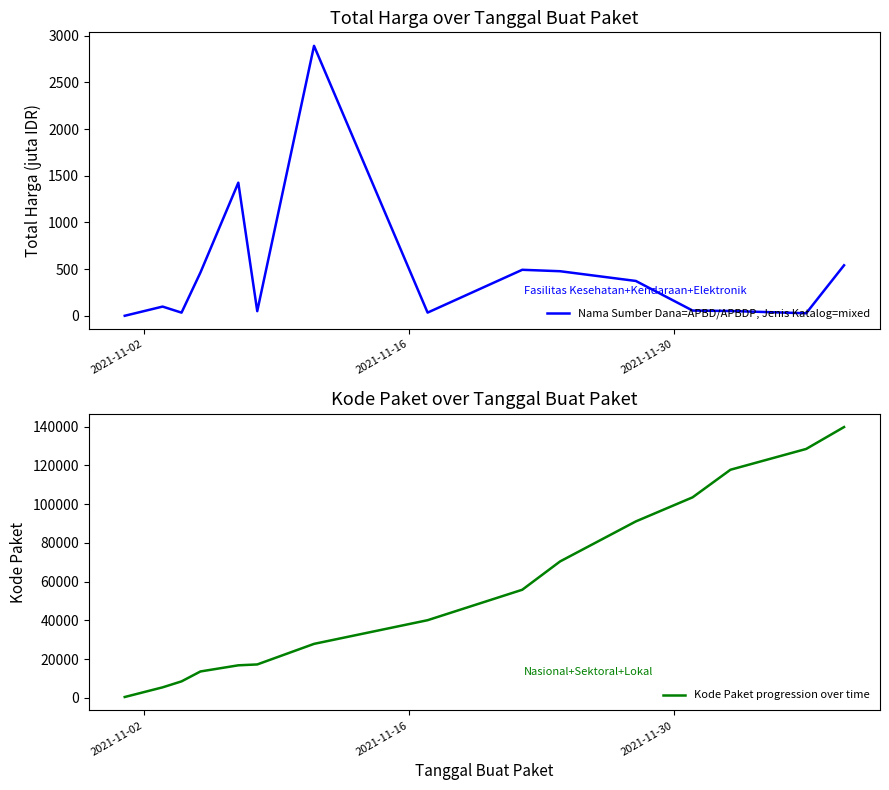

What is the difference between the maximum and second lowest values in the Nama Sumber Dana=APBD/APBDP, Jenis Katalog=mixed series?

2864.7